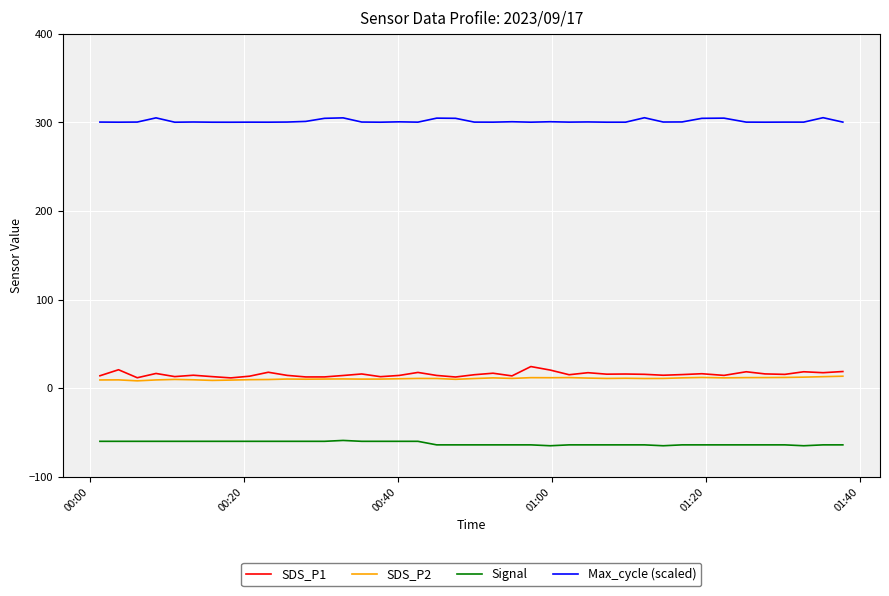

True or false: Signal and SDS_P2 intersect in this chart.

False